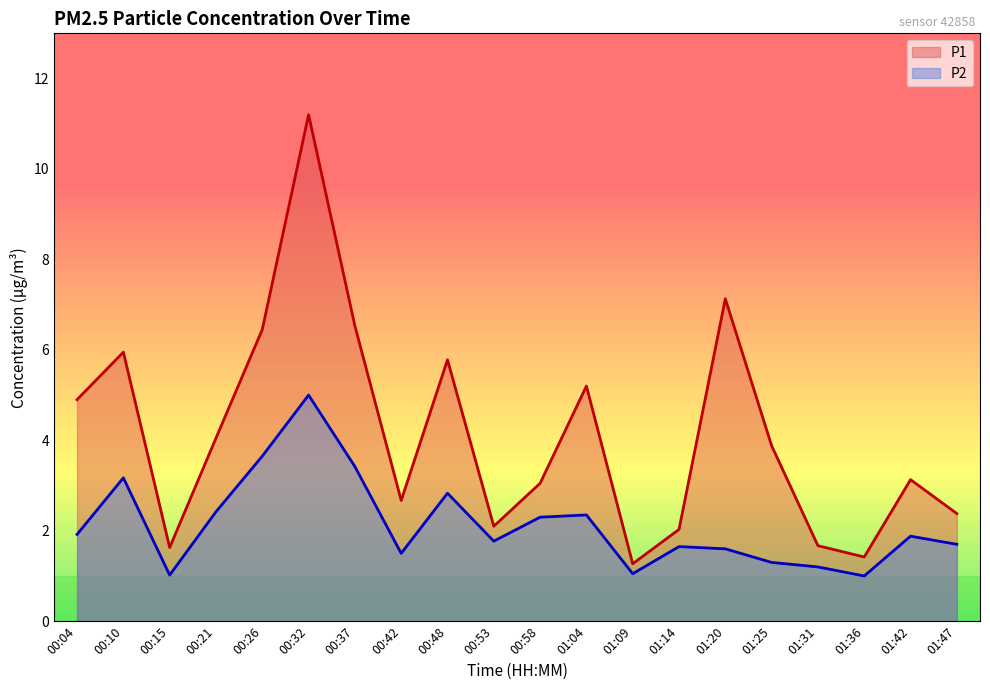

Reading left to right, what are all the values shown in this chart?

P1: 4.9	6.0	1.6	4.0	6.5	11.2	6.5	2.7	5.8	2.1	3.0	5.2	1.3	2.0	7.1	3.9	1.7	1.4	3.1	2.4
P2: 1.9	3.2	1.0	2.4	3.6	5.0	3.4	1.5	2.8	1.8	2.3	2.4	1.1	1.6	1.6	1.3	1.2	1.0	1.9	1.7